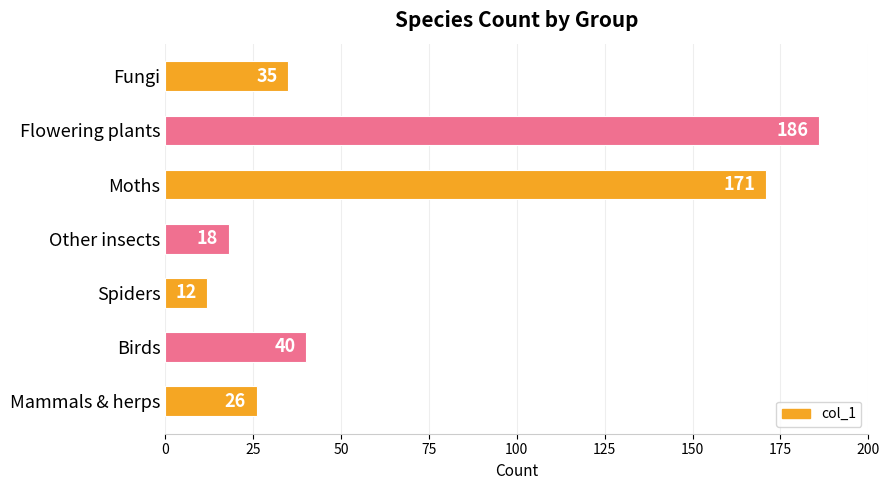

What is the greatest value displayed?

186